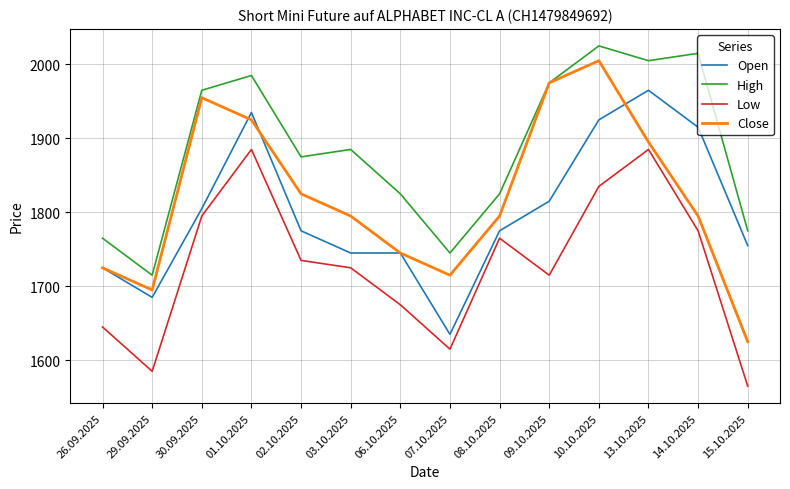

At which label is Close closest to 1815?

02.10.2025